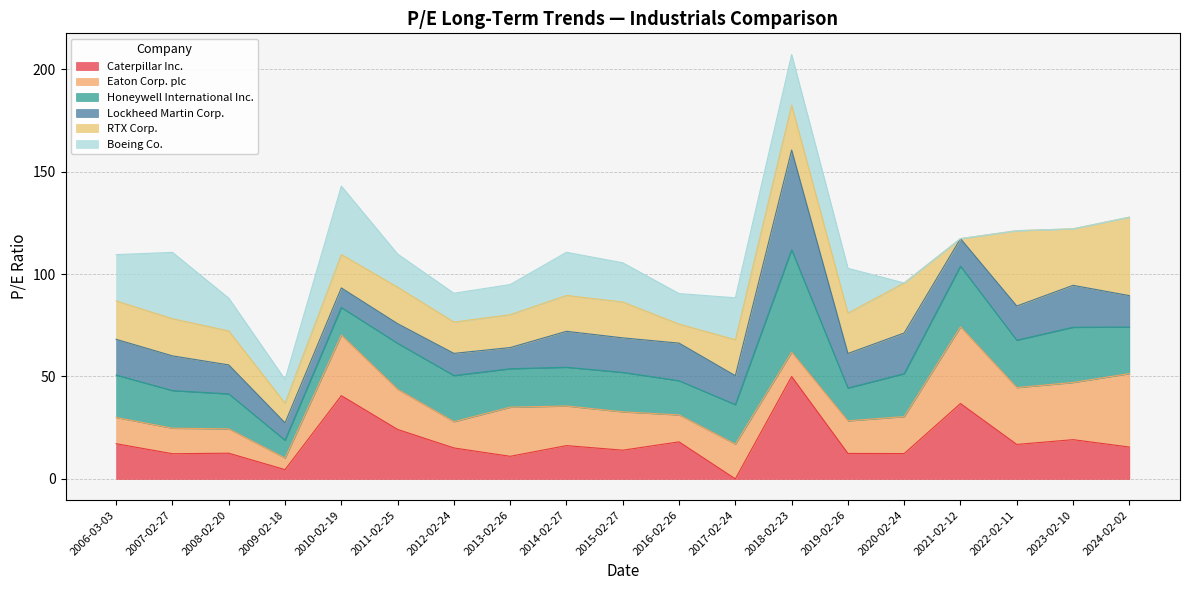

What is the highest value of the Boeing Co. series?

33.4